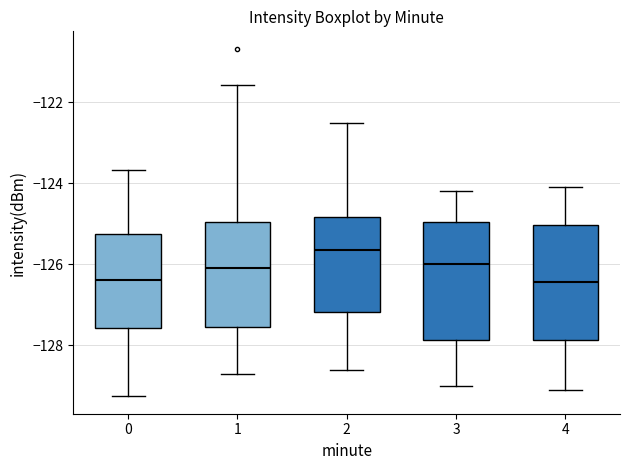

Where is the lower edge of the box at x = 4 on the y-axis? The values are not printed on the chart, so give them approximately, as read against the axis.

-127.8